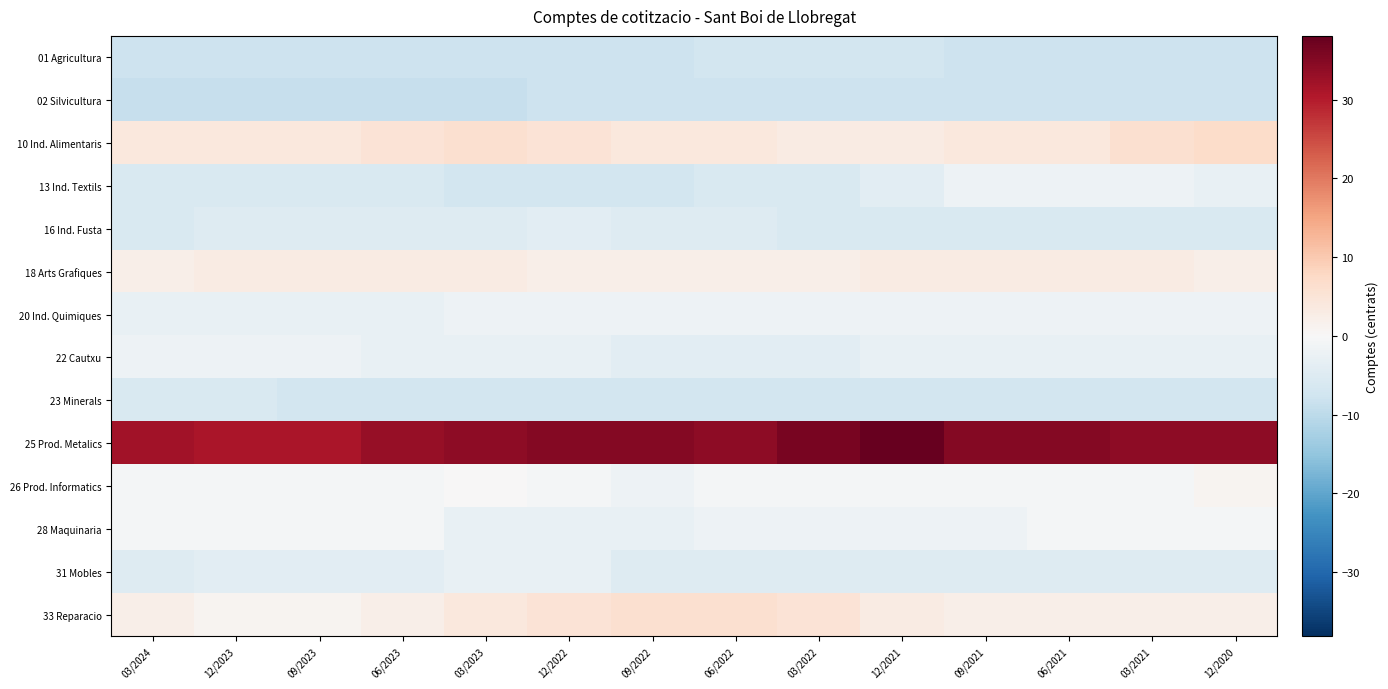

Reading left to right, list all the values displayed in this chart.

01 Agricultura: 03/2024=-7.9	12/2023=-7.9	09/2023=-7.9	06/2023=-7.9	03/2023=-7.9	12/2022=-7.9	09/2022=-7.9	06/2022=-6.9	03/2022=-6.9	12/2021=-6.9	09/2021=-7.9	06/2021=-7.9	03/2021=-7.9	12/2020=-7.9
02 Silvicultura: 03/2024=-8.9	12/2023=-8.9	09/2023=-8.9	06/2023=-8.9	03/2023=-8.9	12/2022=-7.9	09/2022=-7.9	06/2022=-7.9	03/2022=-7.9	12/2021=-7.9	09/2021=-7.9	06/2021=-7.9	03/2021=-7.9	12/2020=-7.9
10 Ind. Alimentaris: 03/2024=4.1	12/2023=4.1	09/2023=4.1	06/2023=5.1	03/2023=6.1	12/2022=5.1	09/2022=4.1	06/2022=4.1	03/2022=3.1	12/2021=3.1	09/2021=4.1	06/2021=4.1	03/2021=6.1	12/2020=7.1
13 Ind. Textils: 03/2024=-5.9	12/2023=-5.9	09/2023=-5.9	06/2023=-5.9	03/2023=-6.9	12/2022=-6.9	09/2022=-6.9	06/2022=-5.9	03/2022=-5.9	12/2021=-3.9	09/2021=-1.9	06/2021=-1.9	03/2021=-1.9	12/2020=-2.9
16 Ind. Fusta: 03/2024=-5.9	12/2023=-4.9	09/2023=-4.9	06/2023=-4.9	03/2023=-4.9	12/2022=-3.9	09/2022=-4.9	06/2022=-4.9	03/2022=-5.9	12/2021=-5.9	09/2021=-5.9	06/2021=-5.9	03/2021=-5.9	12/2020=-5.9
18 Arts Grafiques: 03/2024=2.1	12/2023=3.1	09/2023=3.1	06/2023=3.1	03/2023=3.1	12/2022=2.1	09/2022=2.1	06/2022=2.1	03/2022=2.1	12/2021=3.1	09/2021=3.1	06/2021=3.1	03/2021=3.1	12/2020=2.1
20 Ind. Quimiques: 03/2024=-2.9	12/2023=-2.9	09/2023=-2.9	06/2023=-2.9	03/2023=-1.9	12/2022=-1.9	09/2022=-1.9	06/2022=-1.9	03/2022=-1.9	12/2021=-1.9	09/2021=-1.9	06/2021=-1.9	03/2021=-1.9	12/2020=-1.9
22 Cautxu: 03/2024=-1.9	12/2023=-1.9	09/2023=-1.9	06/2023=-2.9	03/2023=-2.9	12/2022=-2.9	09/2022=-3.9	06/2022=-3.9	03/2022=-3.9	12/2021=-2.9	09/2021=-2.9	06/2021=-2.9	03/2021=-2.9	12/2020=-2.9
23 Minerals: 03/2024=-5.9	12/2023=-5.9	09/2023=-6.9	06/2023=-6.9	03/2023=-6.9	12/2022=-6.9	09/2022=-6.9	06/2022=-6.9	03/2022=-6.9	12/2021=-6.9	09/2021=-6.9	06/2021=-6.9	03/2021=-6.9	12/2020=-6.9
25 Prod. Metalics: 03/2024=32.1	12/2023=31.1	09/2023=31.1	06/2023=33.1	03/2023=34.1	12/2022=35.1	09/2022=35.1	06/2022=34.1	03/2022=36.1	12/2021=38.1	09/2021=35.1	06/2021=35.1	03/2021=34.1	12/2020=34.1
26 Prod. Informatics: 03/2024=-0.9	12/2023=-0.9	09/2023=-0.9	06/2023=-0.9	03/2023=0.1	12/2022=-0.9	09/2022=-1.9	06/2022=-0.9	03/2022=-0.9	12/2021=-0.9	09/2021=-0.9	06/2021=-0.9	03/2021=-0.9	12/2020=1.1
28 Maquinaria: 03/2024=-0.9	12/2023=-0.9	09/2023=-0.9	06/2023=-0.9	03/2023=-2.9	12/2022=-2.9	09/2022=-2.9	06/2022=-1.9	03/2022=-1.9	12/2021=-1.9	09/2021=-1.9	06/2021=-0.9	03/2021=-0.9	12/2020=-0.9
31 Mobles: 03/2024=-4.9	12/2023=-3.9	09/2023=-3.9	06/2023=-3.9	03/2023=-2.9	12/2022=-2.9	09/2022=-4.9	06/2022=-4.9	03/2022=-4.9	12/2021=-4.9	09/2021=-4.9	06/2021=-4.9	03/2021=-4.9	12/2020=-4.9
33 Reparacio: 03/2024=2.1	12/2023=1.1	09/2023=1.1	06/2023=2.1	03/2023=4.1	12/2022=5.1	09/2022=6.1	06/2022=6.1	03/2022=5.1	12/2021=3.1	09/2021=2.1	06/2021=2.1	03/2021=2.1	12/2020=2.1